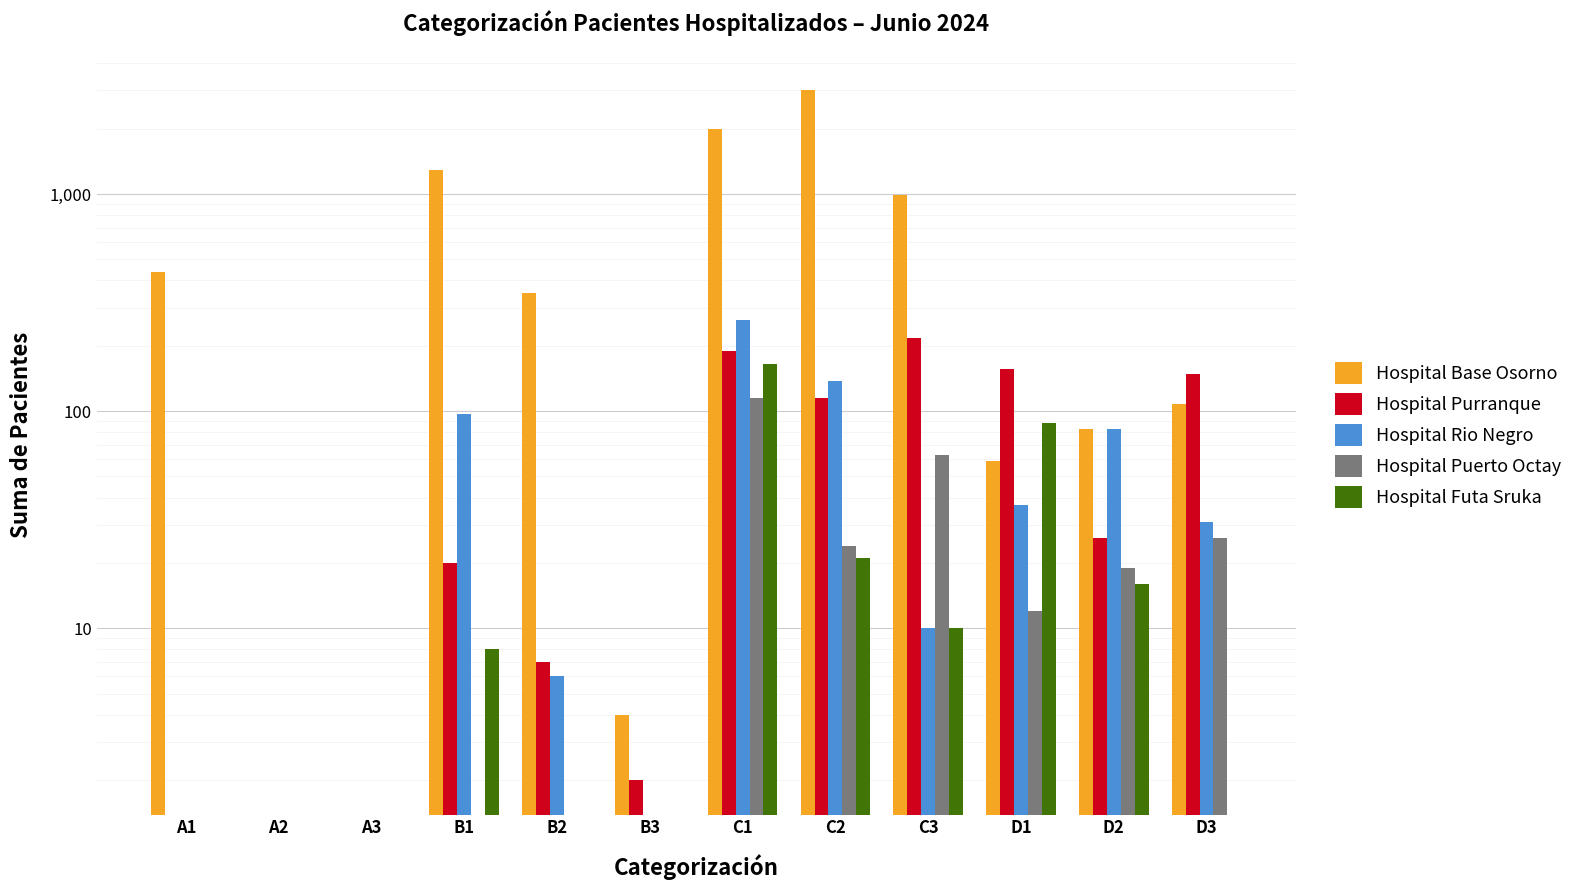

Is it true that Hospital Futa Sruka equals 88 at D1?

True